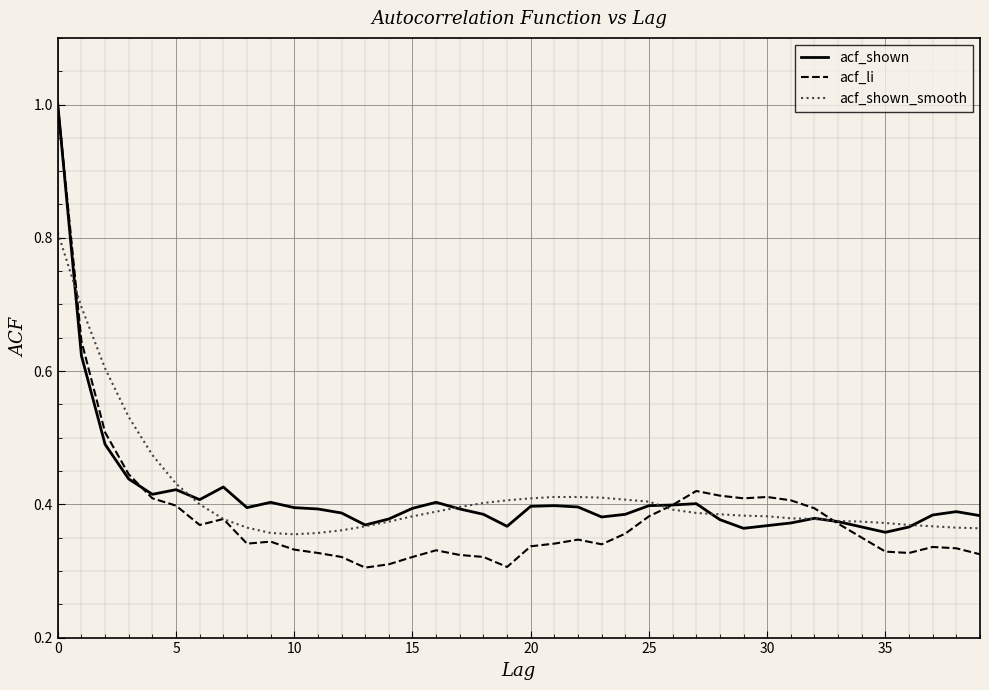

What is the highest value of the acf_shown series?

1.0